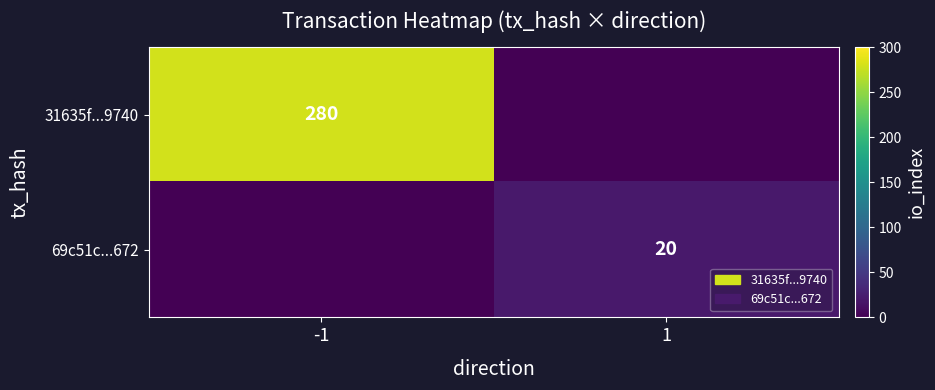

Is it true that 69c51c...672 equals 34 at 1?

False